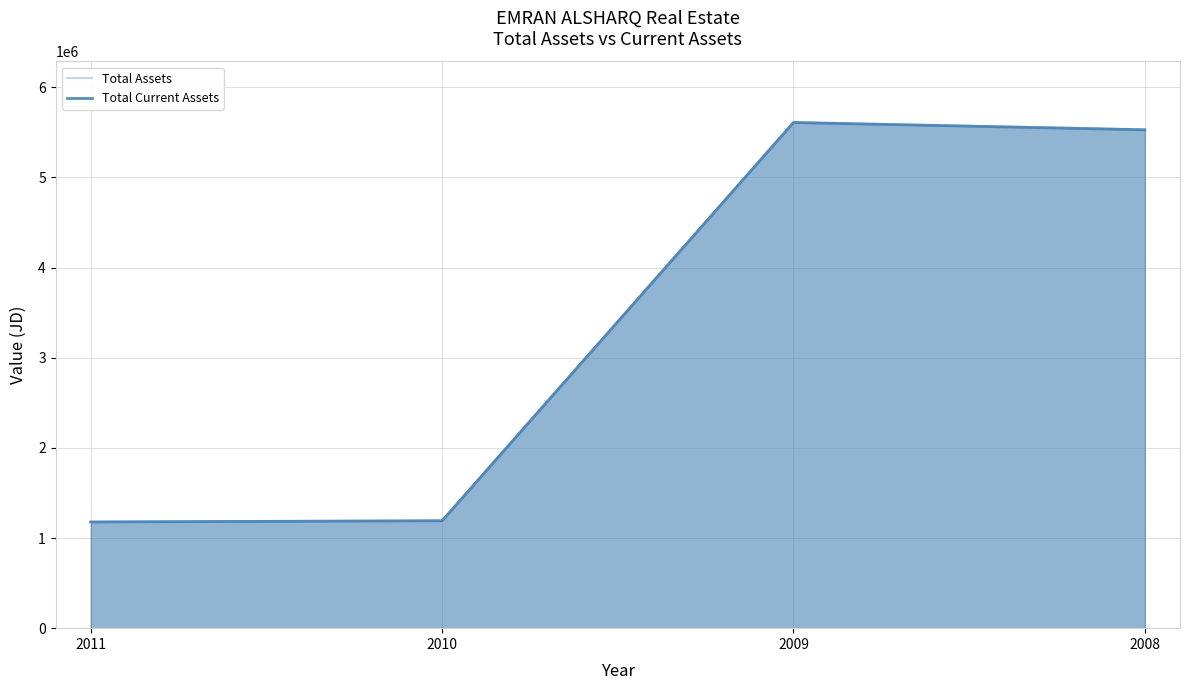

Which series has the widest spread of values?

Total Assets